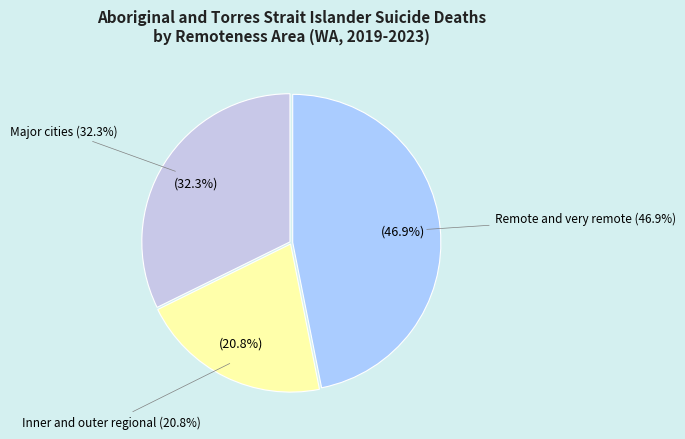

What is the total percentage of Inner and outer regional and Remote and very remote?

67.7%